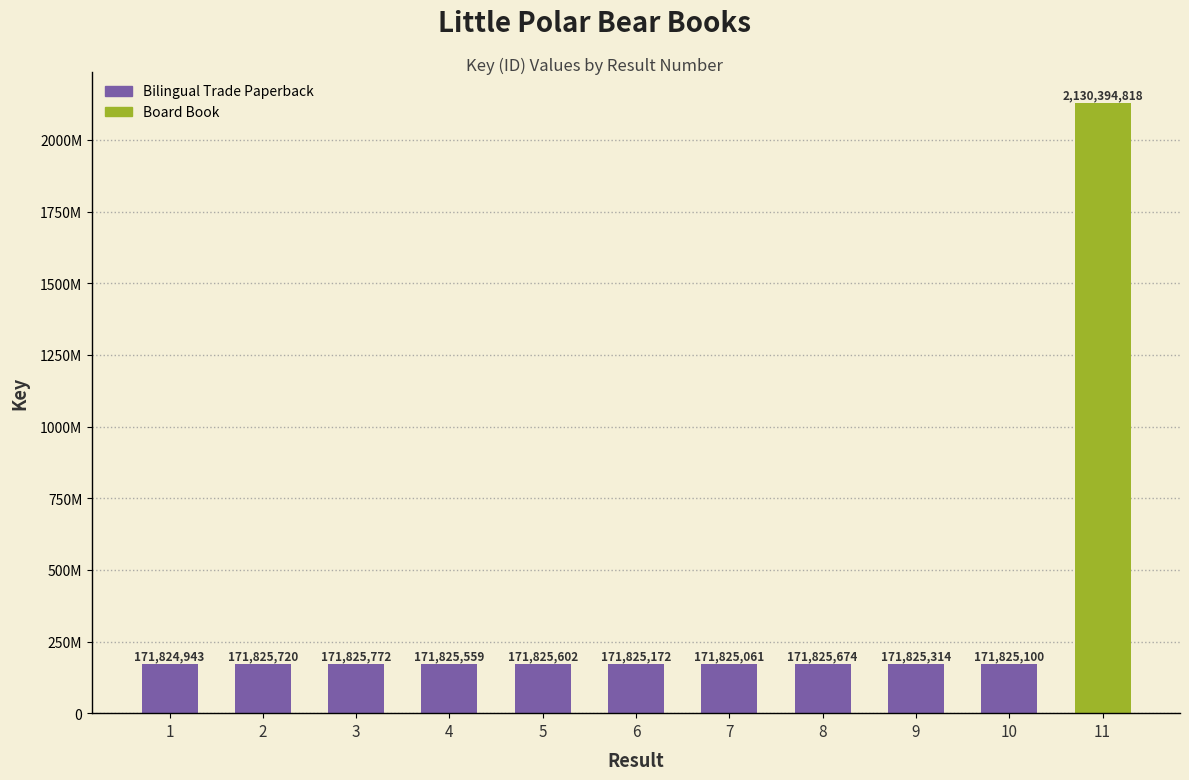

Rank the categories by value from highest to lowest.

11, 3, 2, 8, 5, 4, 9, 6, 10, 7, 1